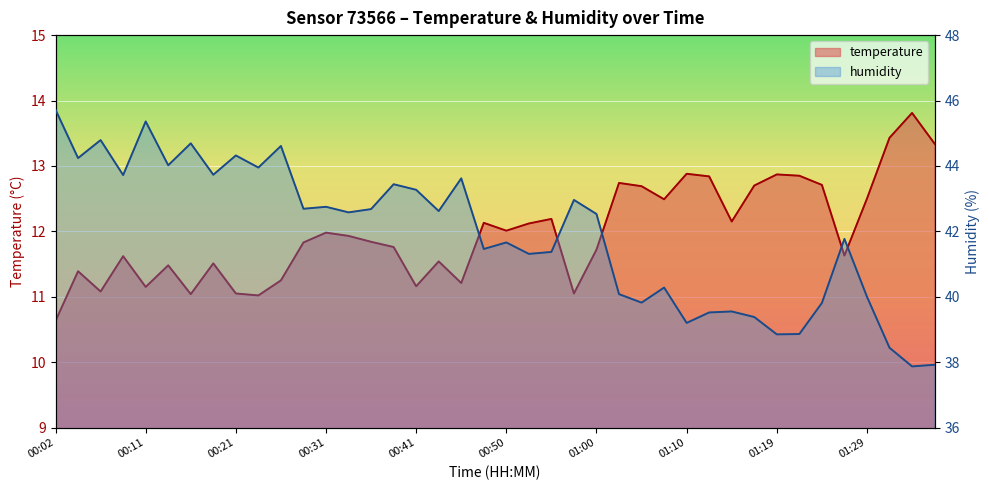

At which category is the sum across all series the highest?

00:11